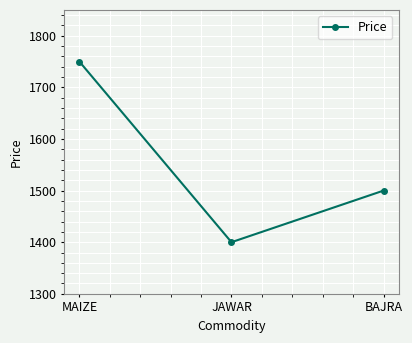

What is the sum of the values at JAWAR and MAIZE?

3150